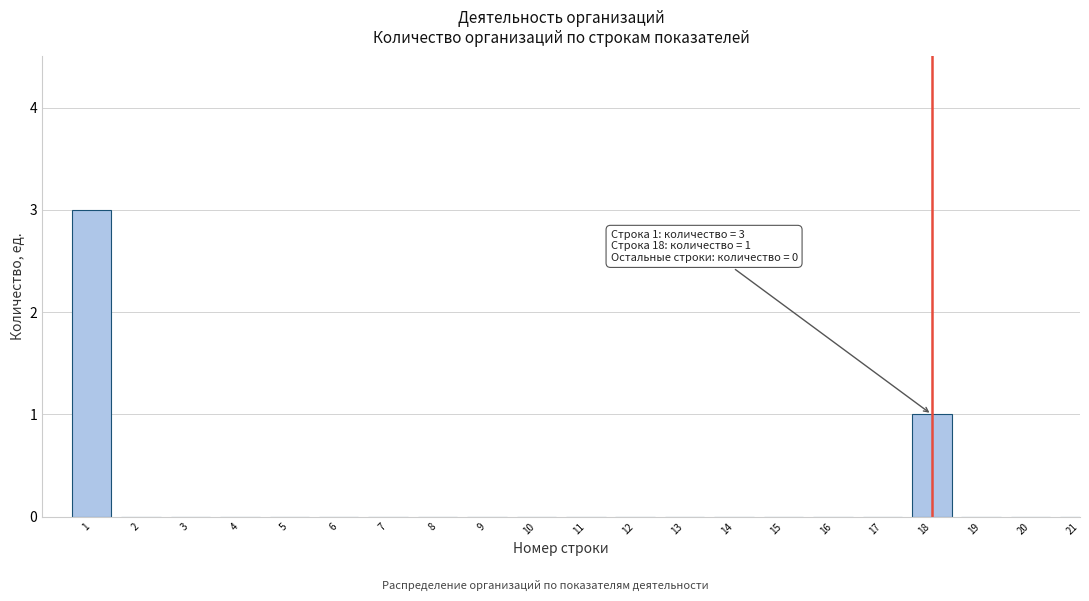

Reading left to right, transcribe all the data shown in this chart.

1=3	2=0	3=0	4=0	5=0	6=0	7=0	8=0	9=0	10=0	11=0	12=0	13=0	14=0	15=0	16=0	17=0	18=1	19=0	20=0	21=0